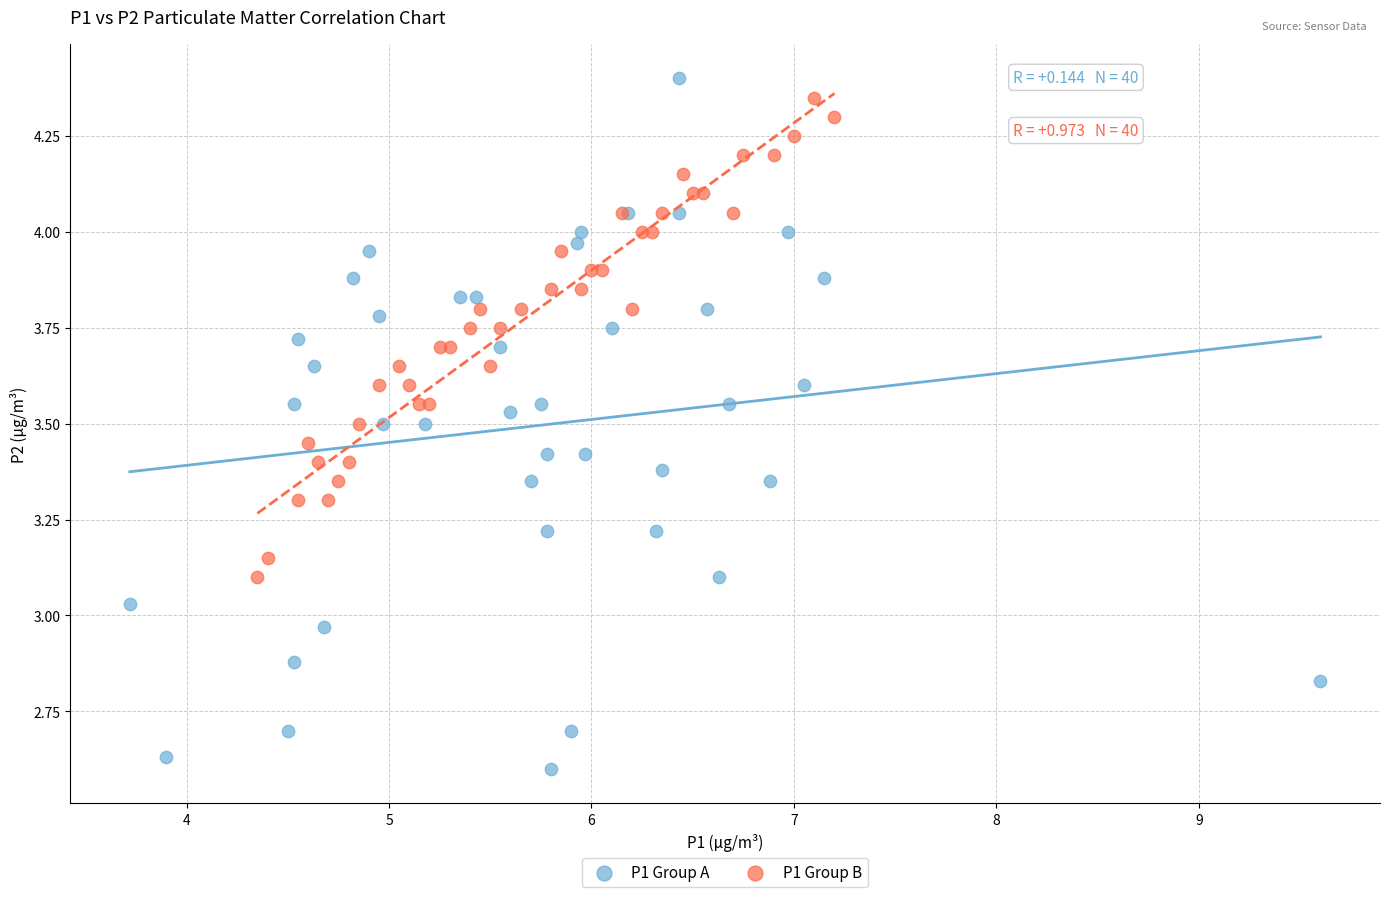

Which series has the widest spread of Y values?

P1 Group A